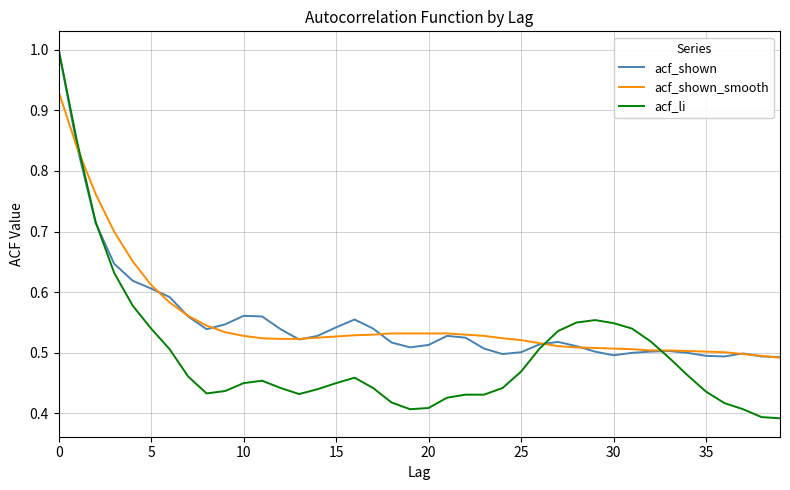

How many categories are shown in the chart?

40